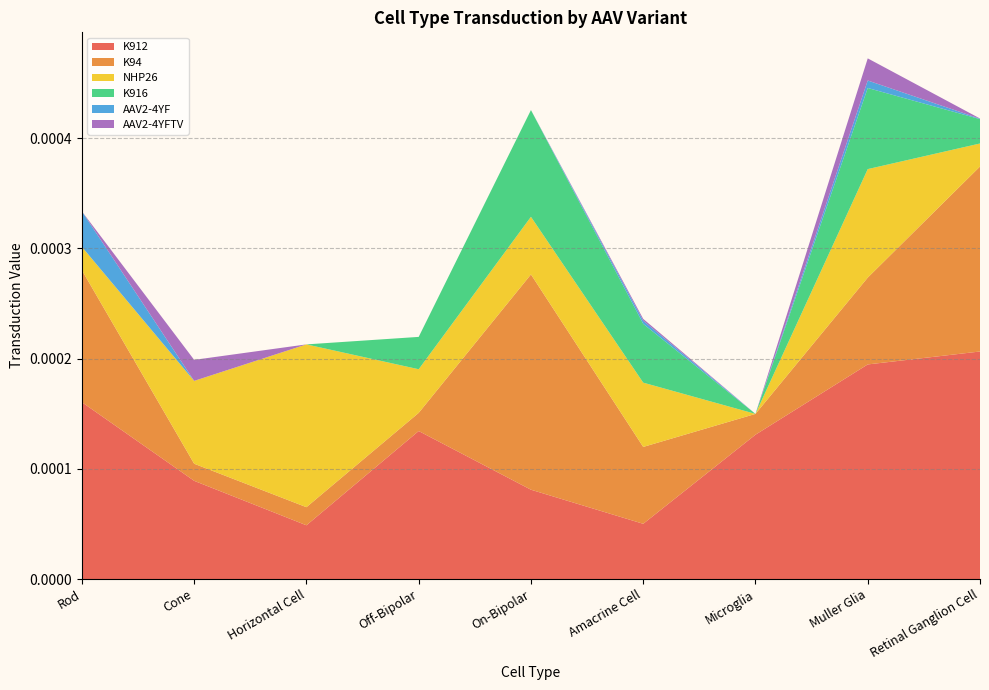

Reading left to right, extract all data points from this chart.

K912: Rod=0.0	Cone=0.0	Horizontal Cell=0.0	Off-Bipolar=0.0	On-Bipolar=0.0	Amacrine Cell=0.0	Microglia=0.0	Muller Glia=0.0	Retinal Ganglion Cell=0.0
K94: Rod=0.0	Cone=0.0	Horizontal Cell=0.0	Off-Bipolar=0.0	On-Bipolar=0.0	Amacrine Cell=0.0	Microglia=0.0	Muller Glia=0.0	Retinal Ganglion Cell=0.0
NHP26: Rod=0.0	Cone=0.0	Horizontal Cell=0.0	Off-Bipolar=0.0	On-Bipolar=0.0	Amacrine Cell=0.0	Microglia=0.0	Muller Glia=0.0	Retinal Ganglion Cell=0.0
K916: Rod=0.0	Cone=0.0	Horizontal Cell=0.0	Off-Bipolar=0.0	On-Bipolar=0.0	Amacrine Cell=0.0	Microglia=0.0	Muller Glia=0.0	Retinal Ganglion Cell=0.0
AAV2-4YF: Rod=0.0	Cone=0.0	Horizontal Cell=0.0	Off-Bipolar=0.0	On-Bipolar=0.0	Amacrine Cell=0.0	Microglia=0.0	Muller Glia=0.0	Retinal Ganglion Cell=0.0
AAV2-4YFTV: Rod=0.0	Cone=0.0	Horizontal Cell=0.0	Off-Bipolar=0.0	On-Bipolar=0.0	Amacrine Cell=0.0	Microglia=0.0	Muller Glia=0.0	Retinal Ganglion Cell=0.0